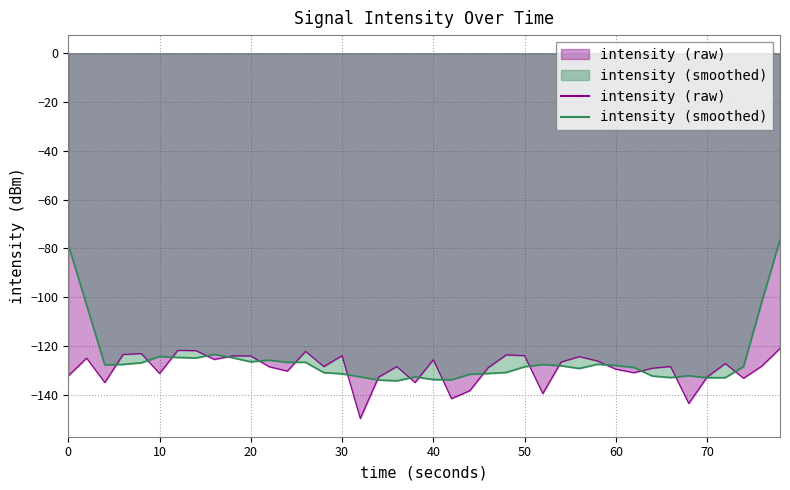

What value does the intensity (smoothed) series have at 60?

-128.0